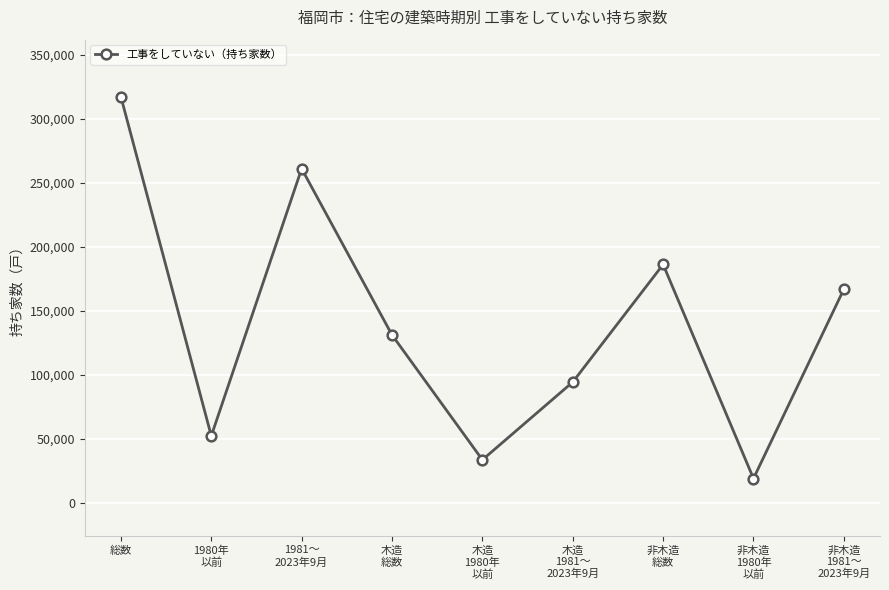

What is the label of the 2nd point from the right?

非木造
1980年
以前